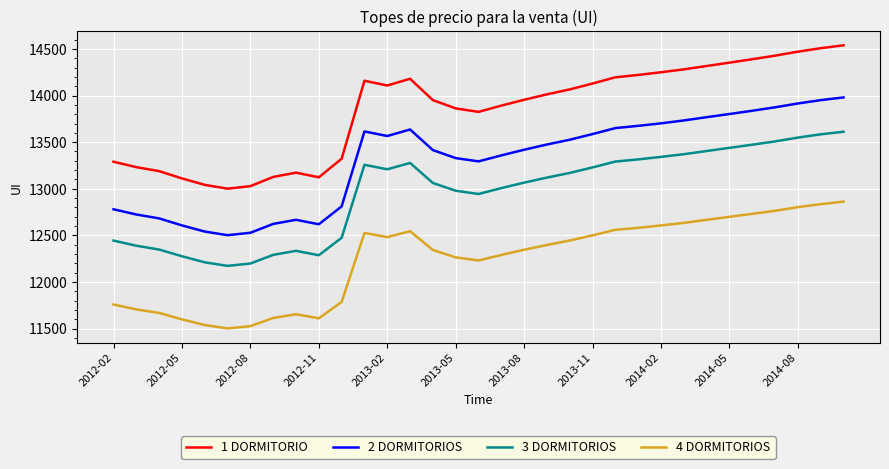

At how many categories does at least one series exceed 12423?

33